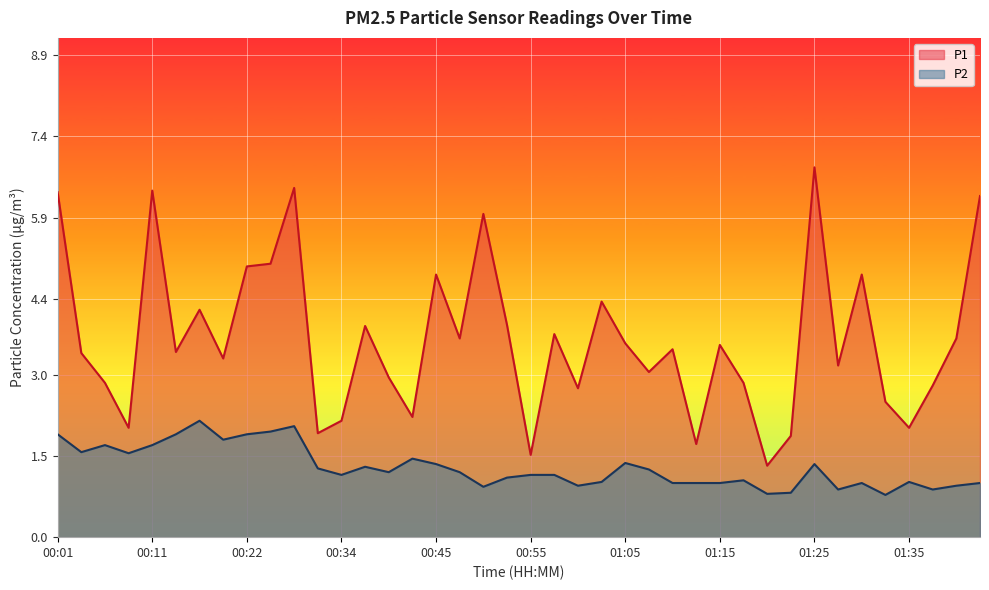

Which series has the largest total across all categories?

P1